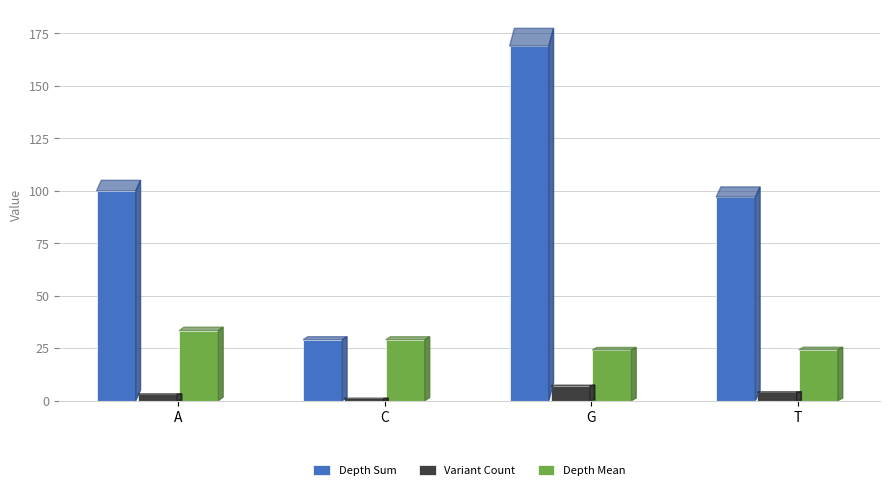

What is the value of the Depth Mean bar at the 1st from the left?

33.3